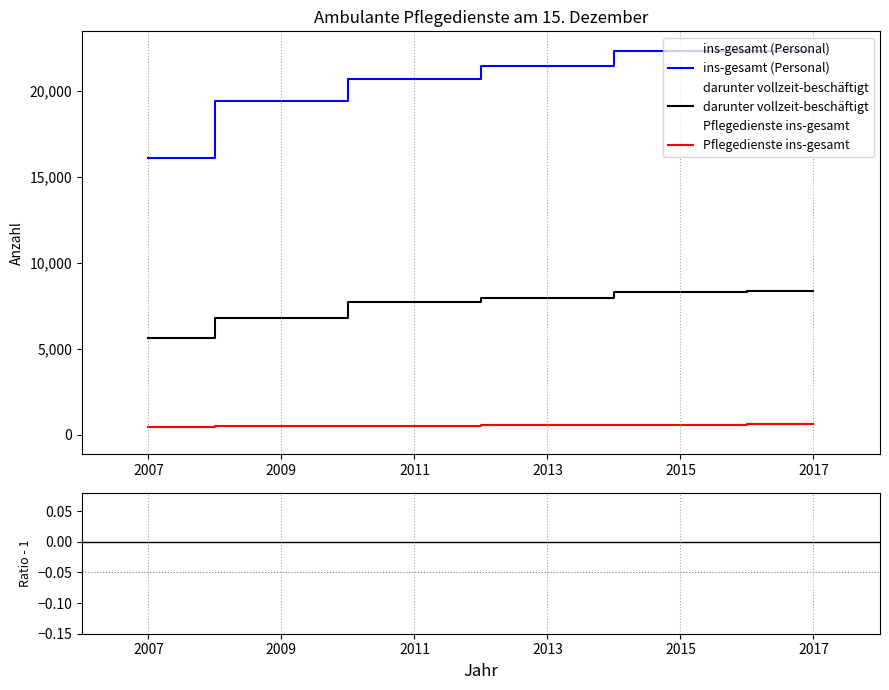

List the labels in order of darunter vollzeit-beschäftigt value, largest first.

2017, 2015, 2013, 2011, 2009, 2007